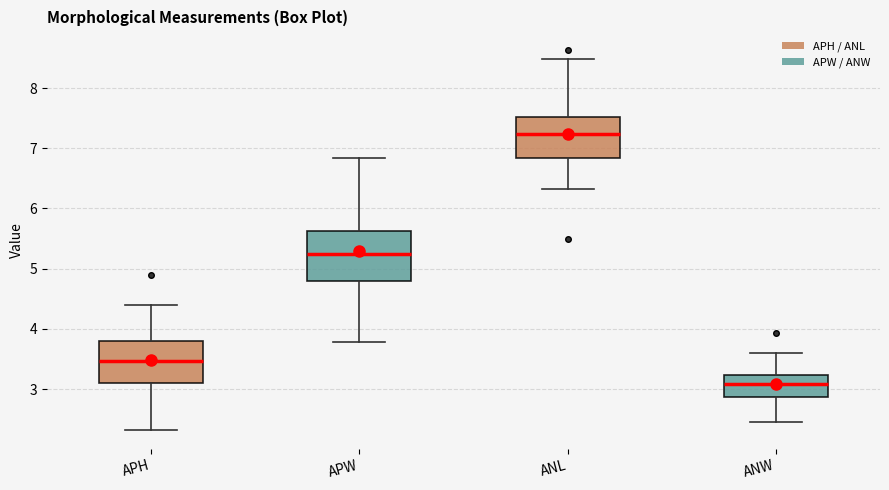

Comparing the boxes themselves (not the whiskers), which one is the tallest?

APW